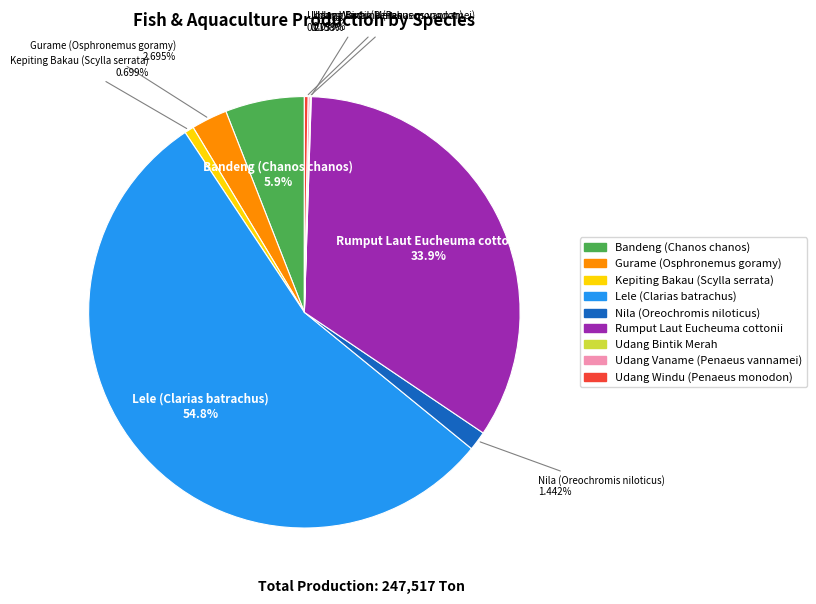

Which has a higher value, Kepiting Bakau (Scylla serrata) or Nila (Oreochromis niloticus)?

Nila (Oreochromis niloticus)